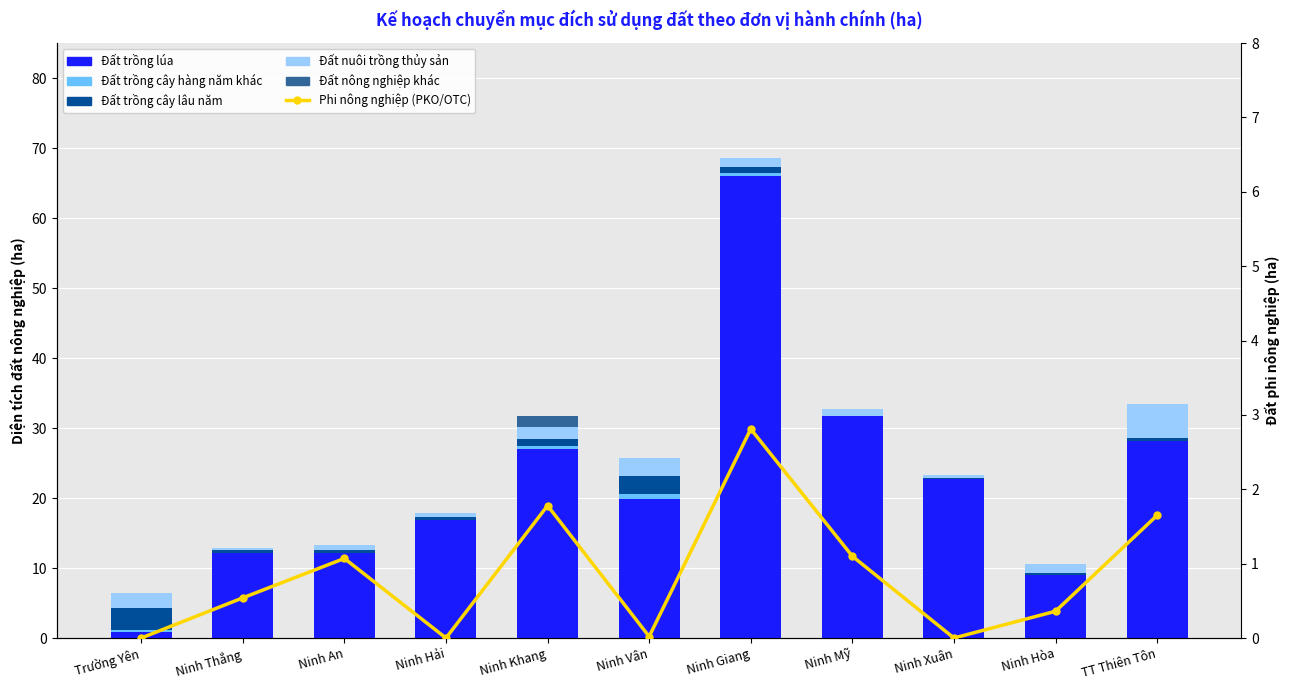

How many bars are there in total?

66